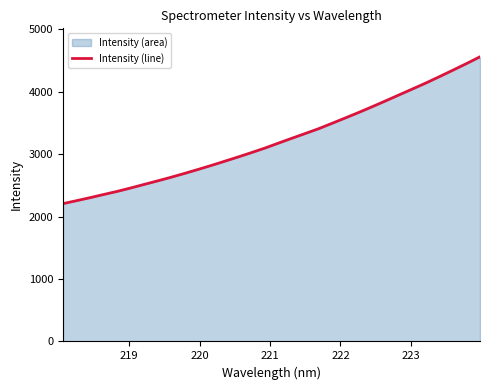

What is the difference between the maximum and minimum values?

2353.6